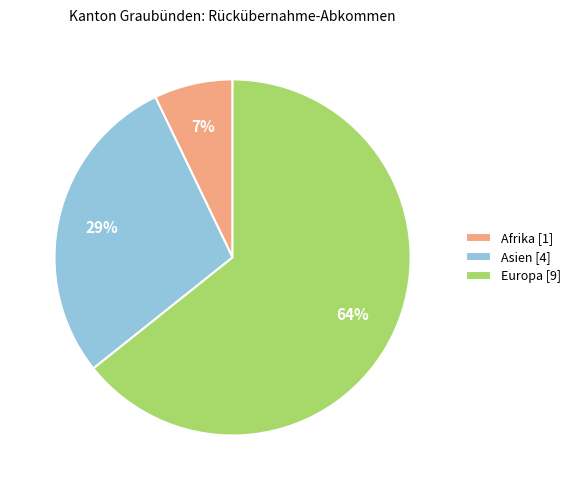

Between Europa [9] and Asien [4], which is larger?

Europa [9]